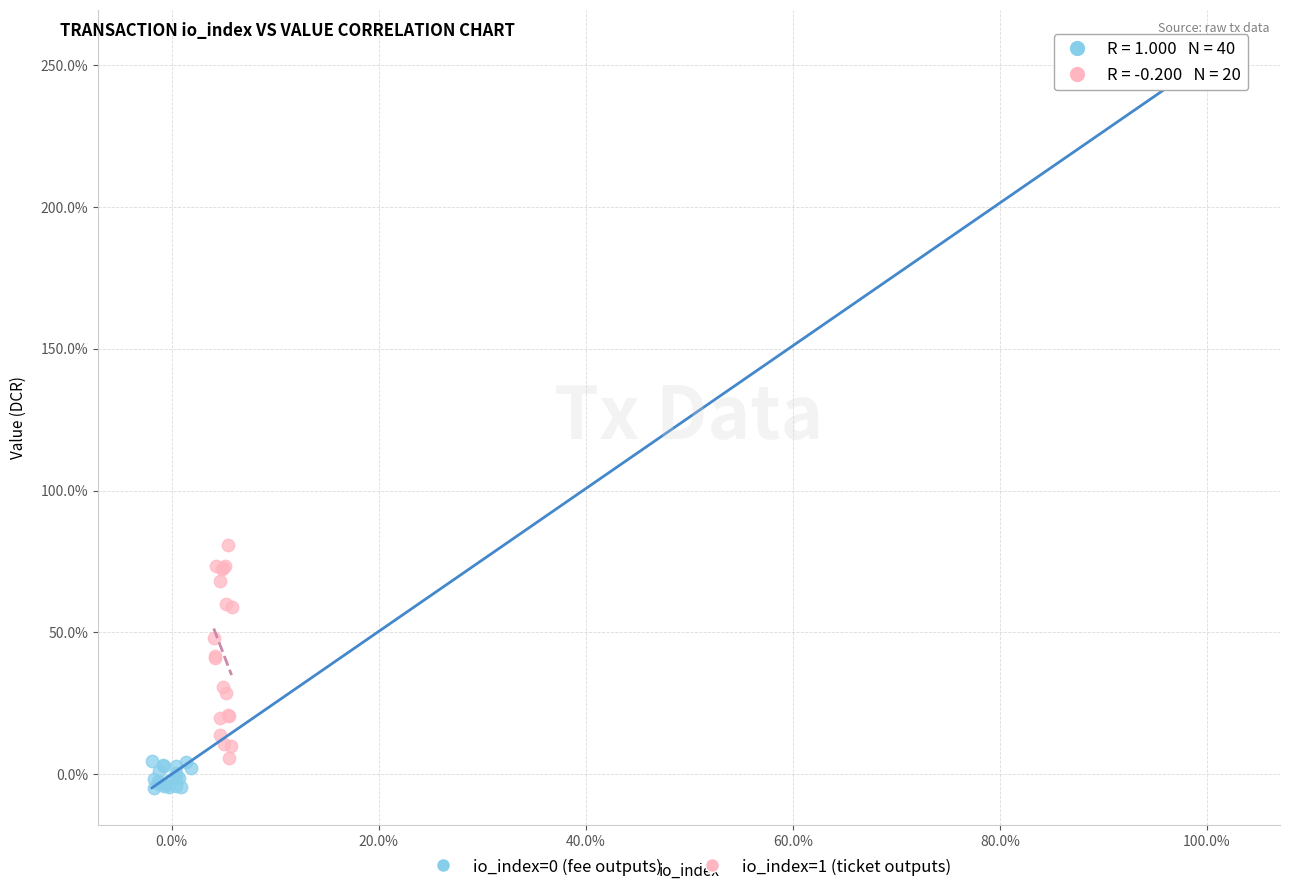

What are all the series names shown in the legend?

io_index=0 (fee outputs), io_index=1 (ticket outputs)